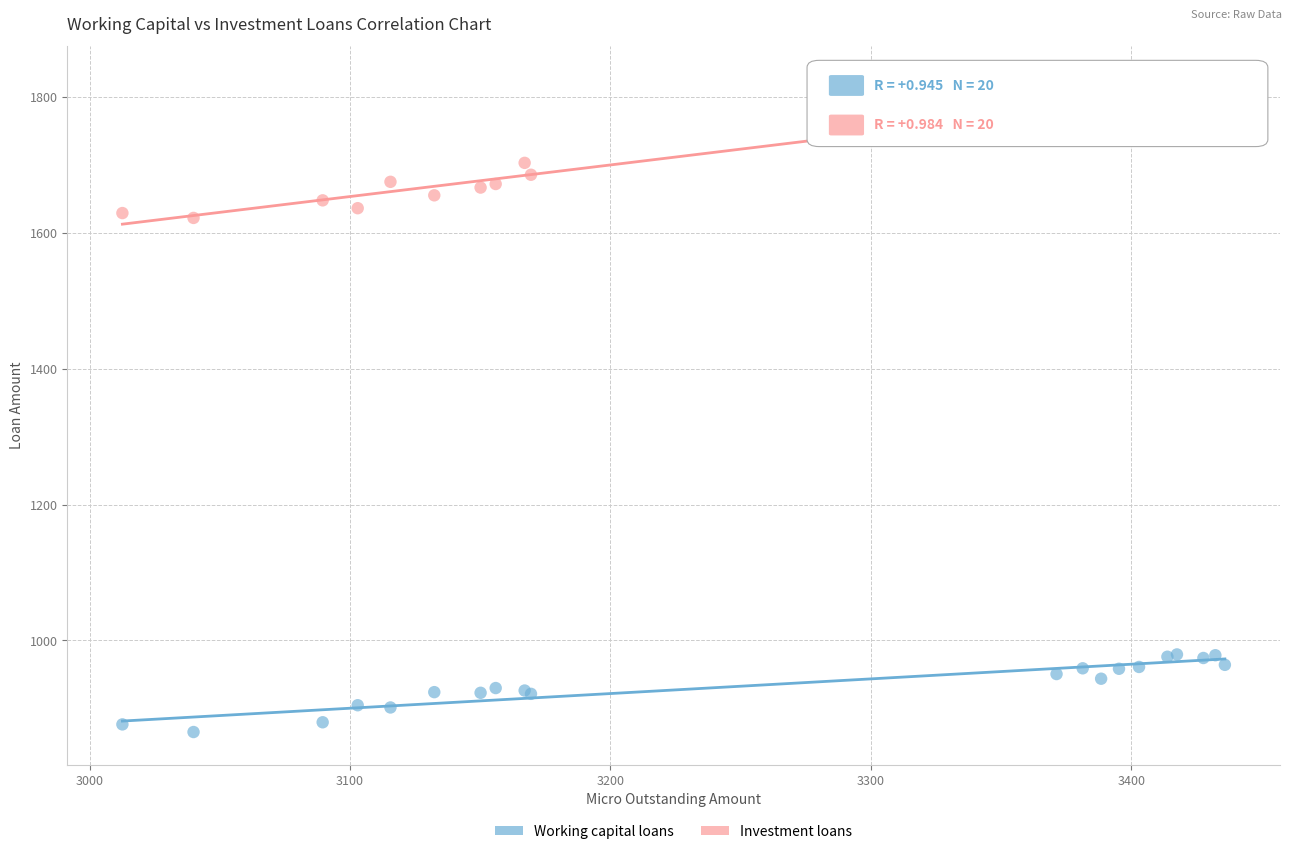

In the Investment loans series, what Y value is closest to 1724?

1702.7